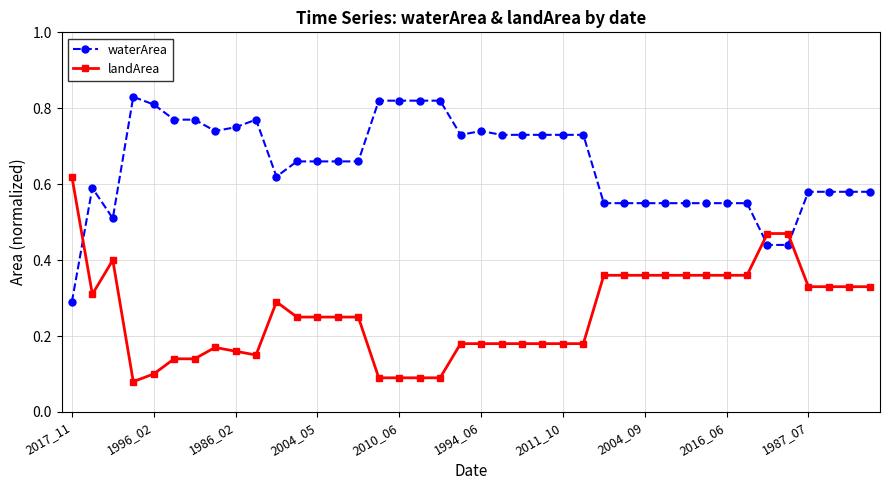

True or false: waterArea and landArea cross at least once.

True